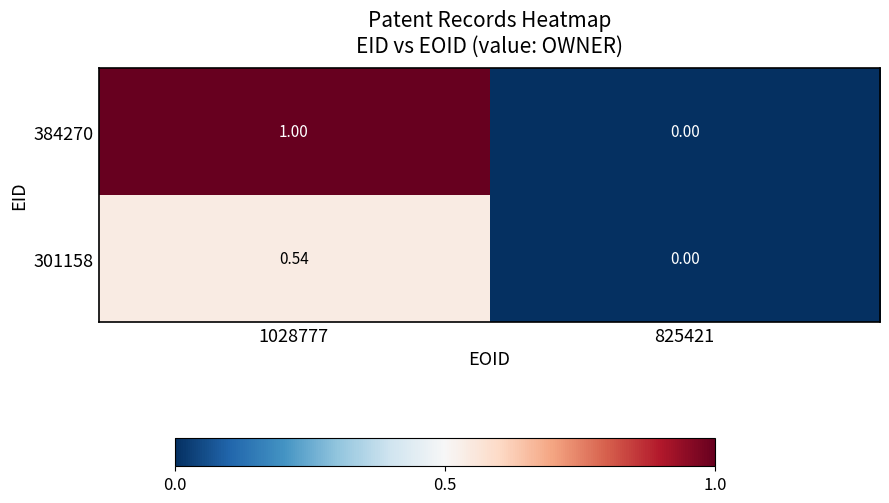

At which category is the sum across all series the highest?

1028777